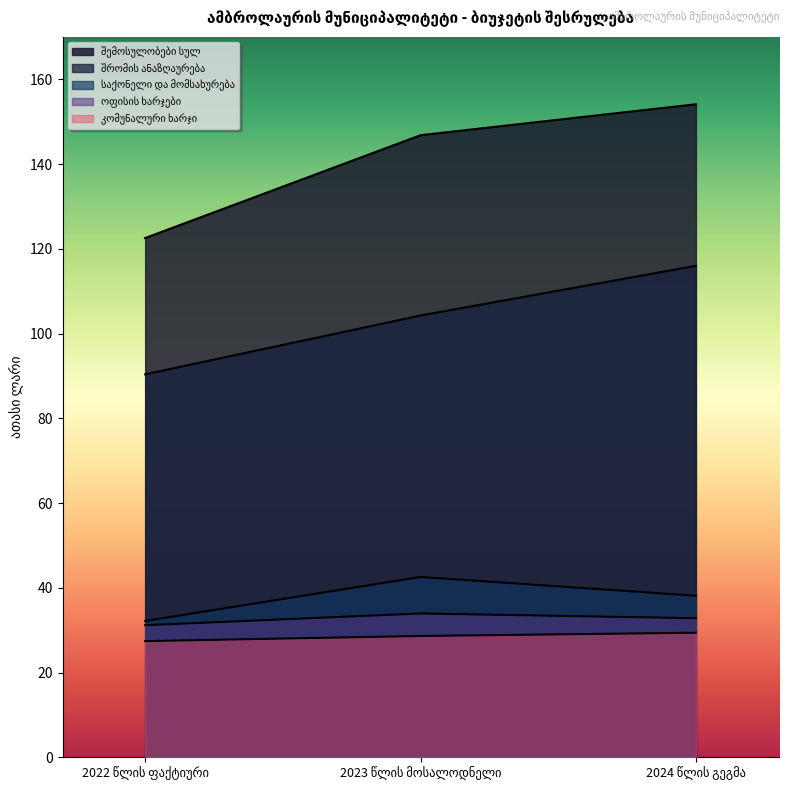

What is the greatest value displayed?

154.1